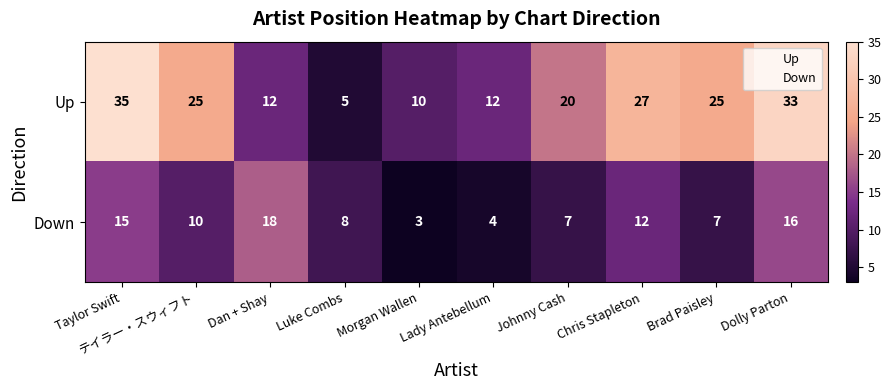

What is the highest value of the Down series?

18